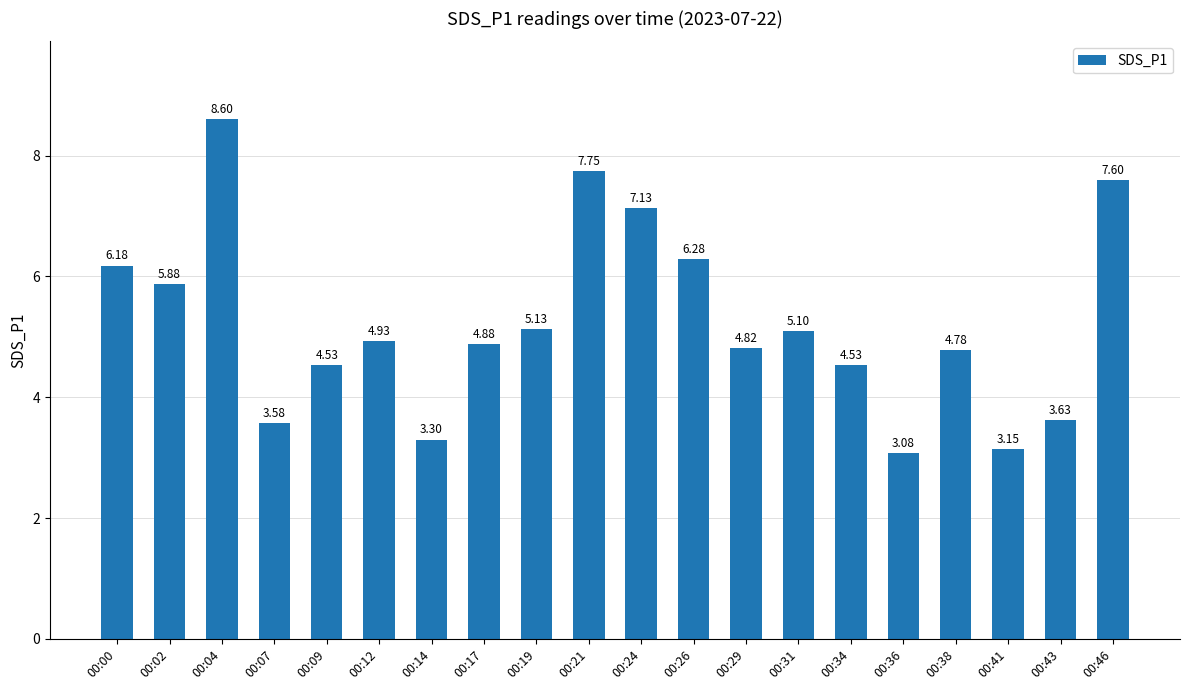

What is the difference between the maximum and minimum values?

5.5